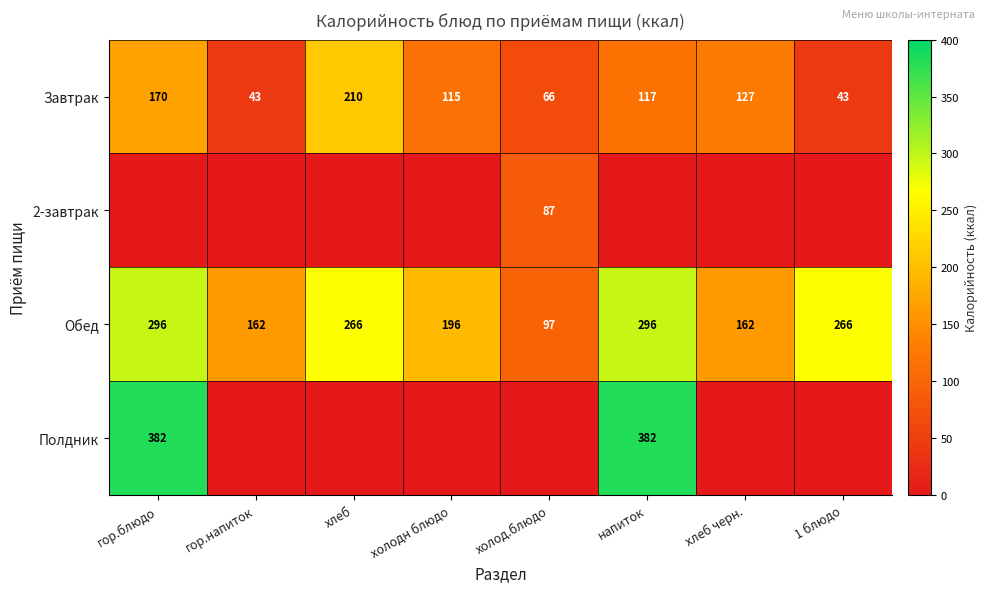

The value of Обед at холод.блюдо is 97. True or false?

True